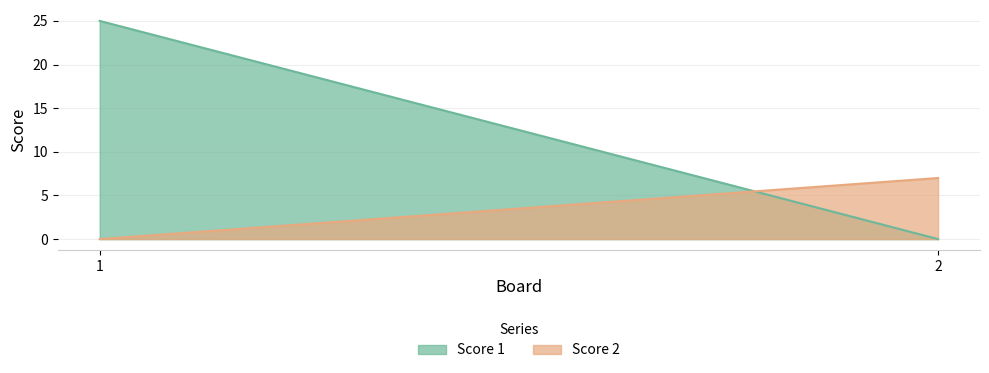

What is the difference between the maximum and minimum values in the Score 2 series?

7